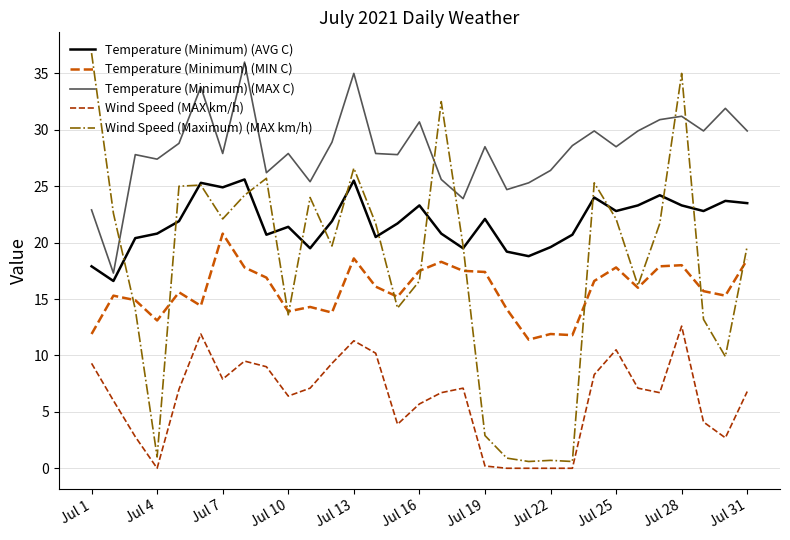

True or false: Wind Speed (MAX km/h) and Wind Speed (Maximum) (MAX km/h) cross at least once.

False